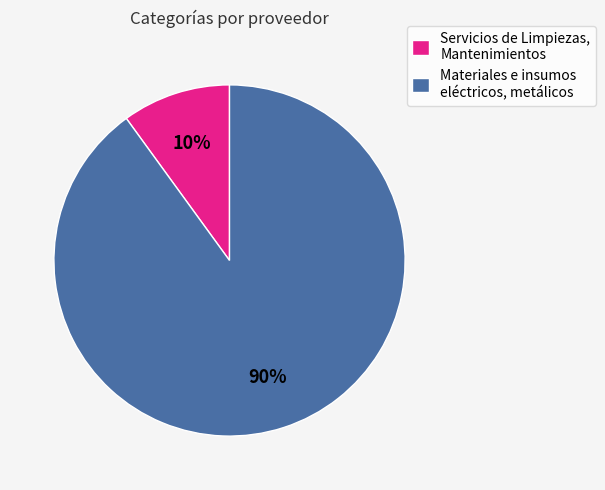

Is the sum of Materiales e insumos eléctricos, metálicos and Servicios de Limpiezas, Mantenimientos greater than half?

Yes